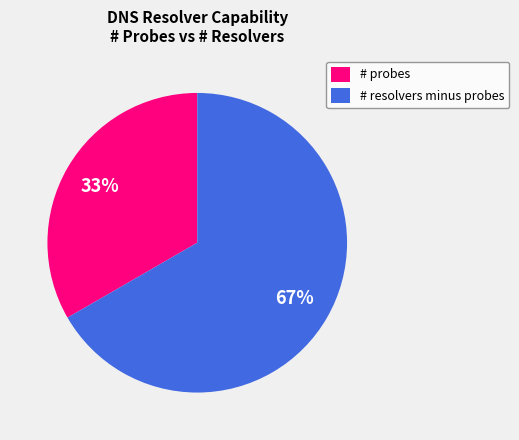

Rank the categories by value from lowest to highest.

# probes, # resolvers minus probes